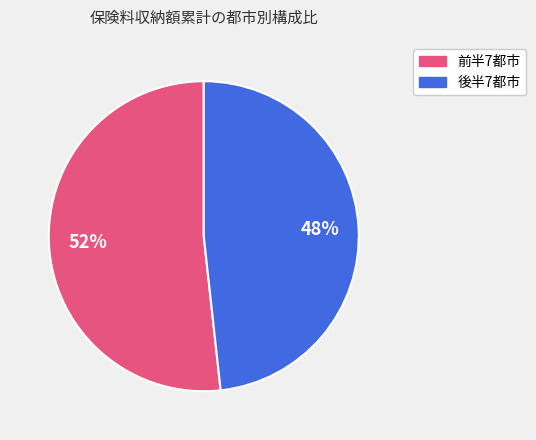

Is there any slice that represents more than half of the pie?

Yes